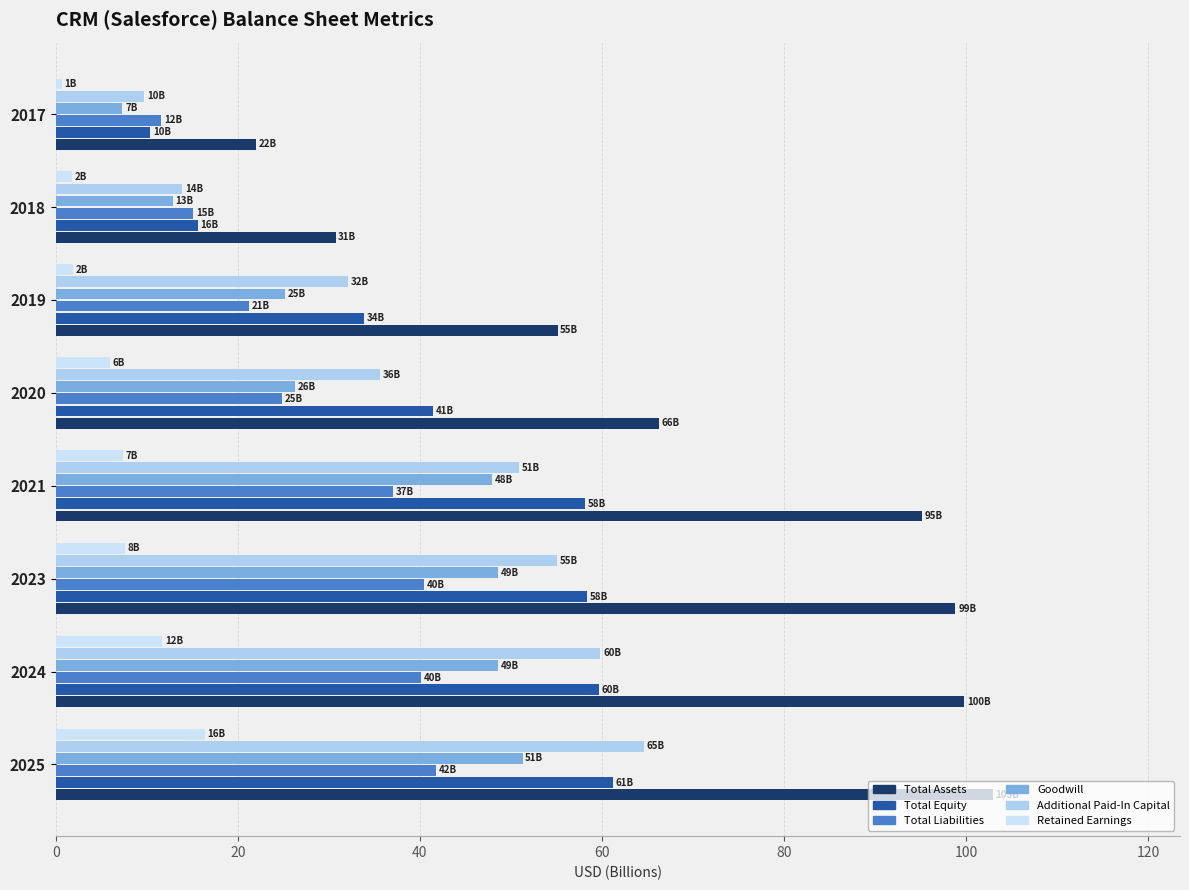

Rank the series by their maximum value, from highest to lowest.

Total Assets, Additional Paid-In Capital, Total Equity, Goodwill, Total Liabilities, Retained Earnings